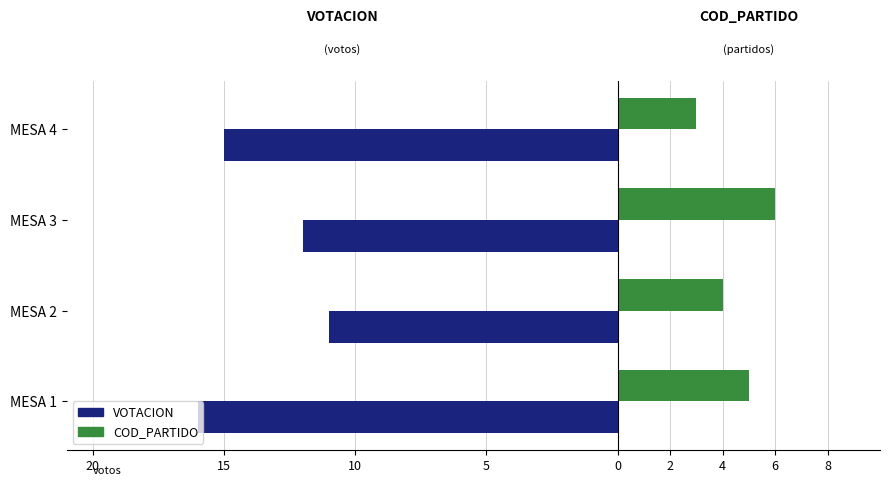

What is the value of the VOTACION bar at the 4th from the left?

-15